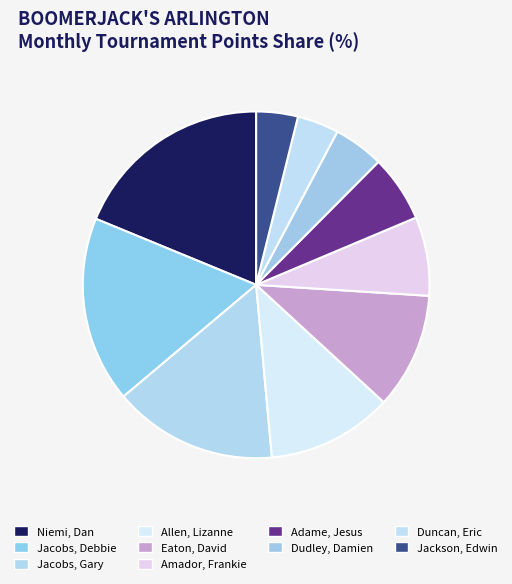

Does Jacobs, Debbie represent more than half of the total?

No